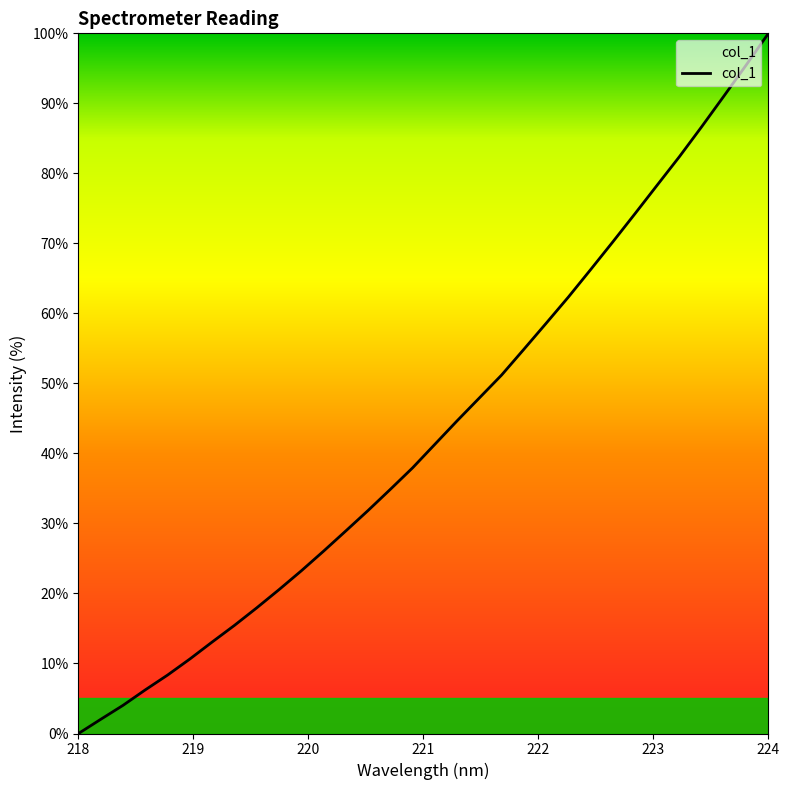

What is the difference between the maximum and minimum values?

100.0